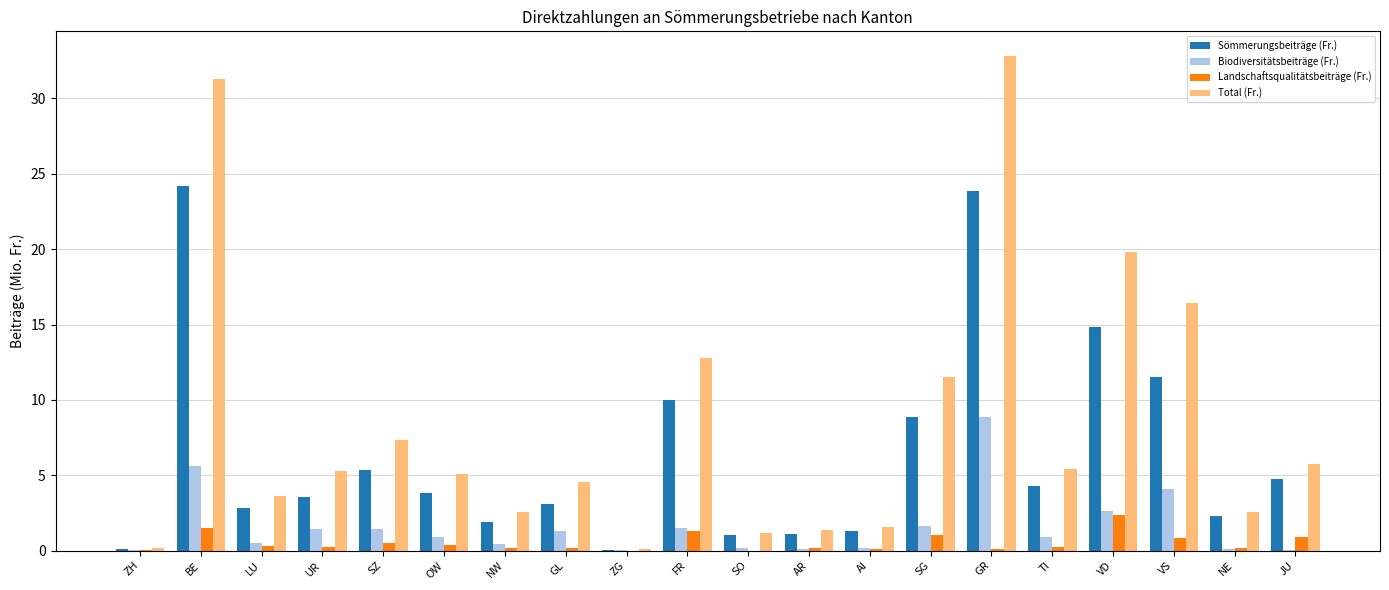

At which category is the sum across all series the highest?

GR